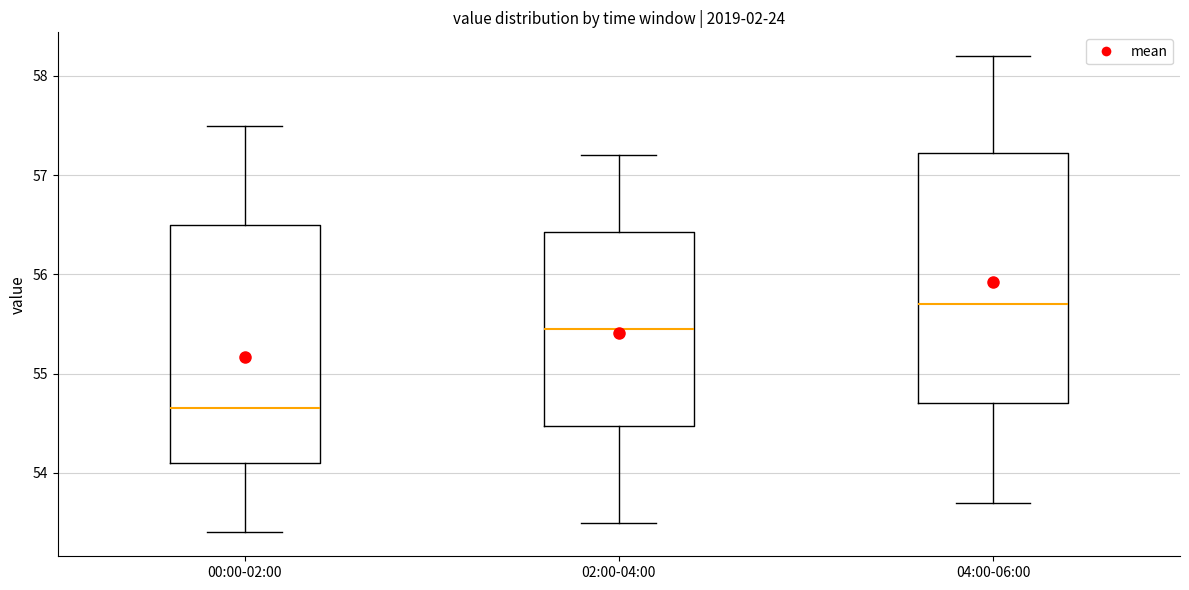

Which box is the tallest, from its lower edge to its upper edge?

04:00-06:00